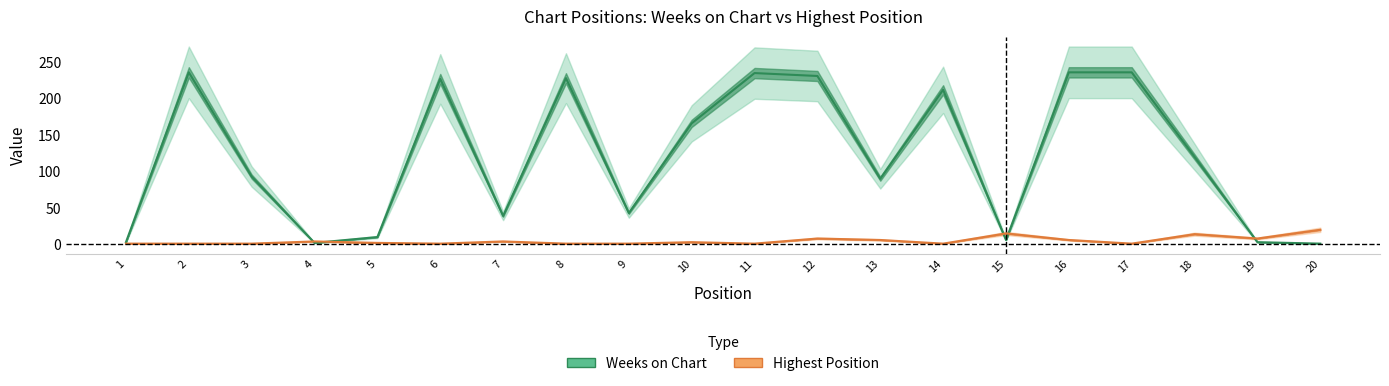

What is the average value of the Weeks on Chart series?

121